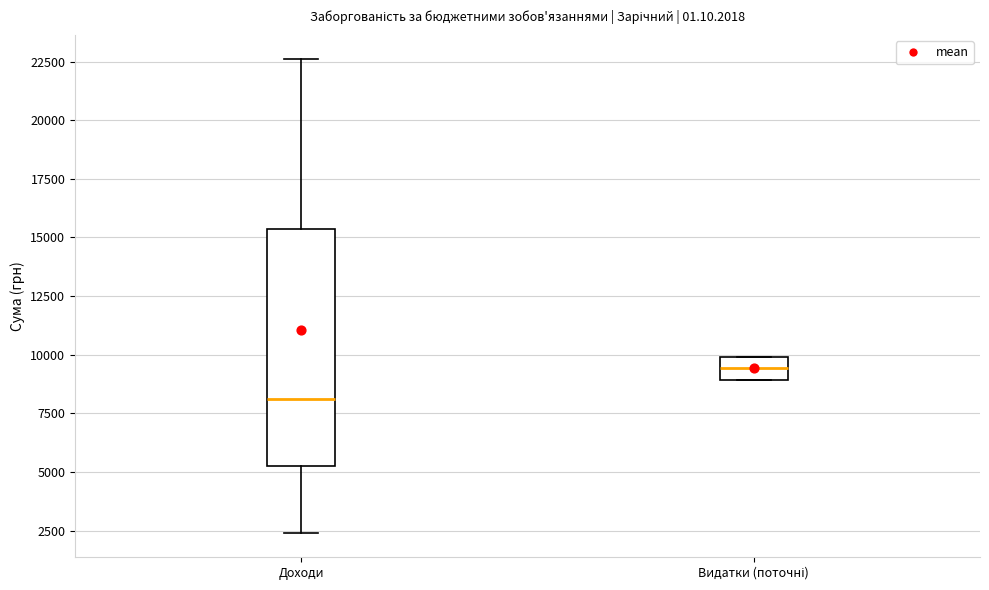

Where does the lower whisker of the box for Доходи end on the y-axis? The values are not printed on the chart, so give them approximately, as read against the axis.

2500